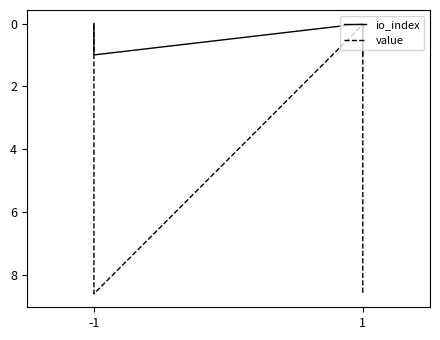

What is the maximum value for value?

8.6